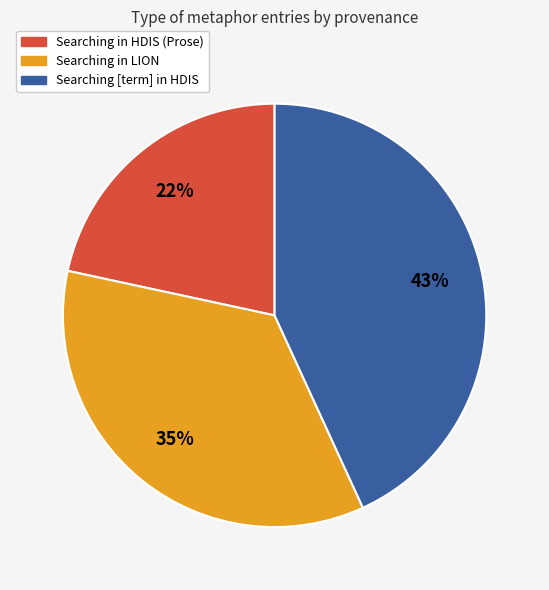

Is the sum of Searching [term] in HDIS and Searching in LION greater than half?

Yes